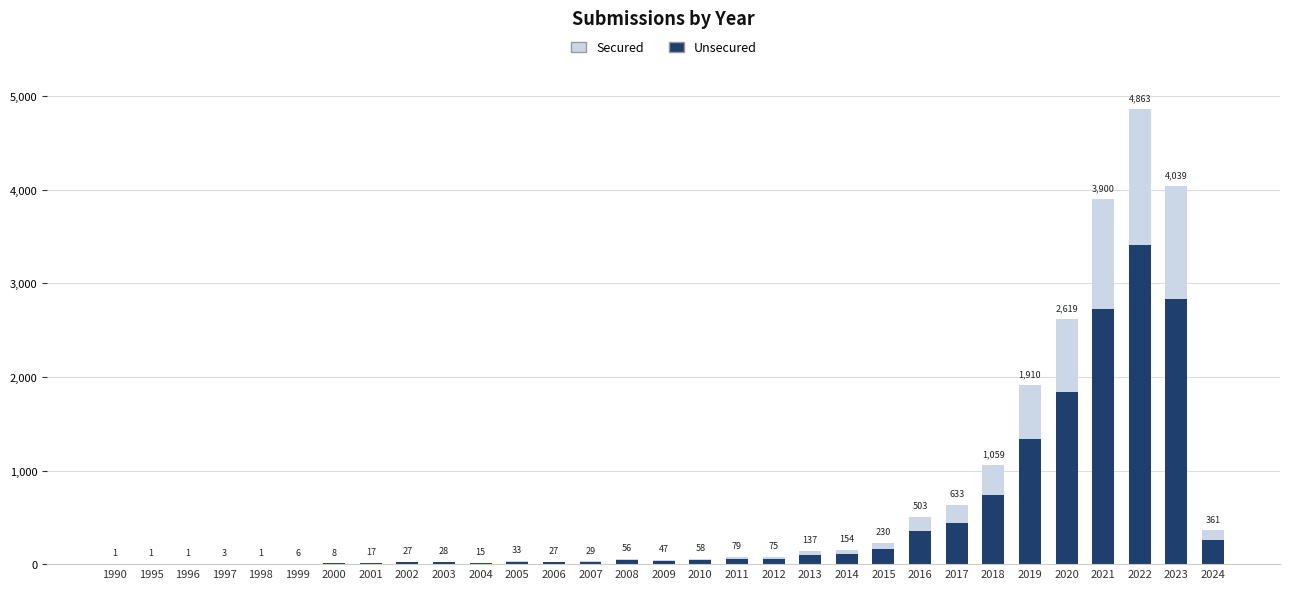

At which category is the sum across all series the highest?

2022